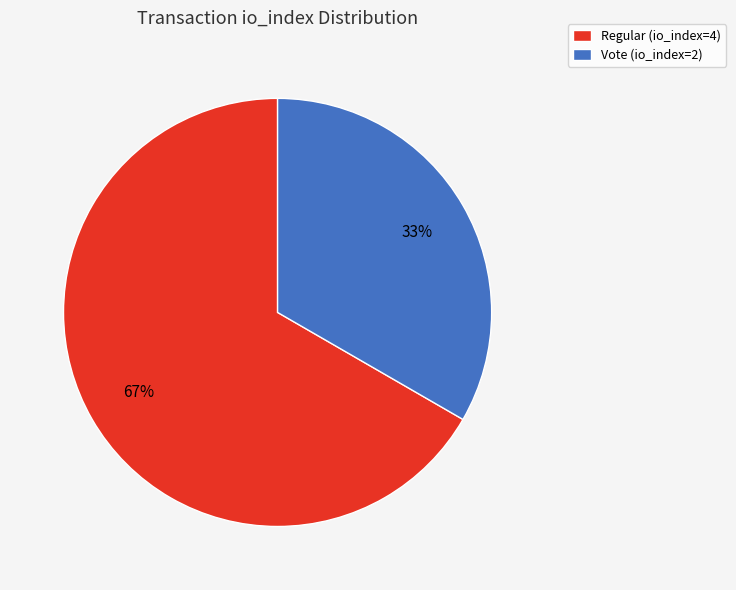

Is it true that Vote (io_index=2) is 44% of the pie?

False